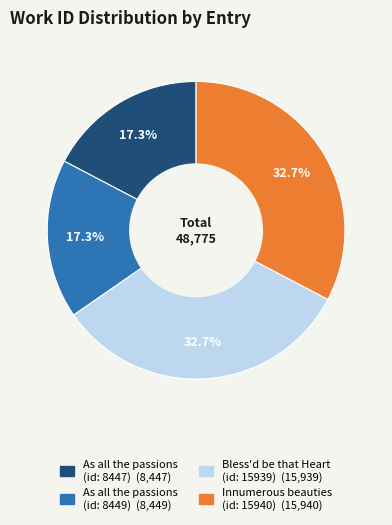

How many slices are in this pie chart?

4